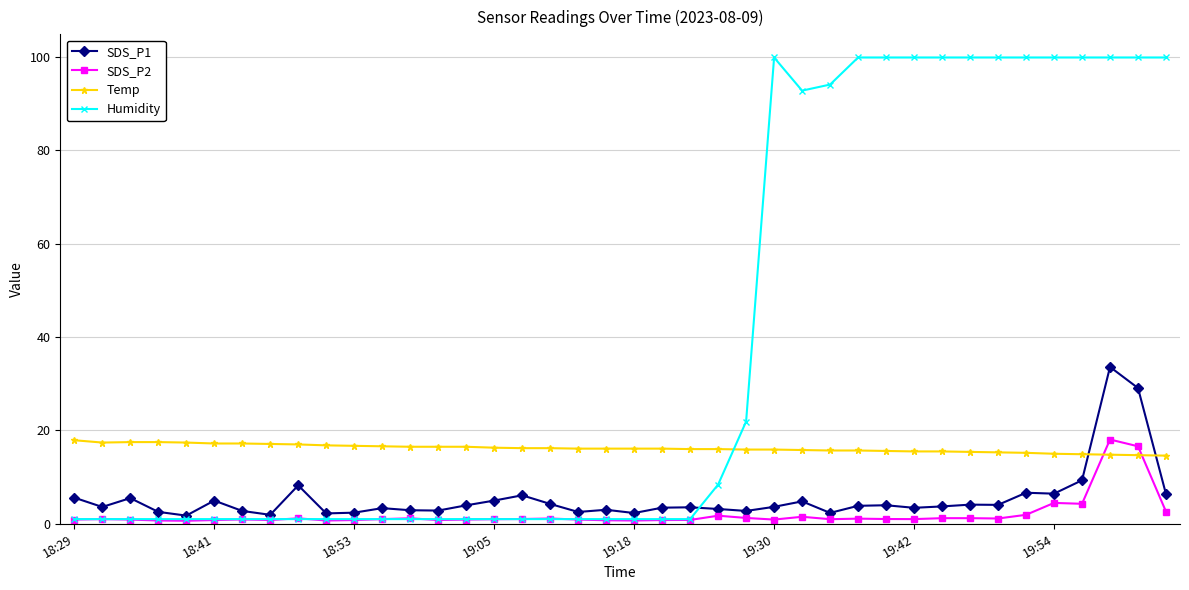

How many categories are shown in the chart?

40